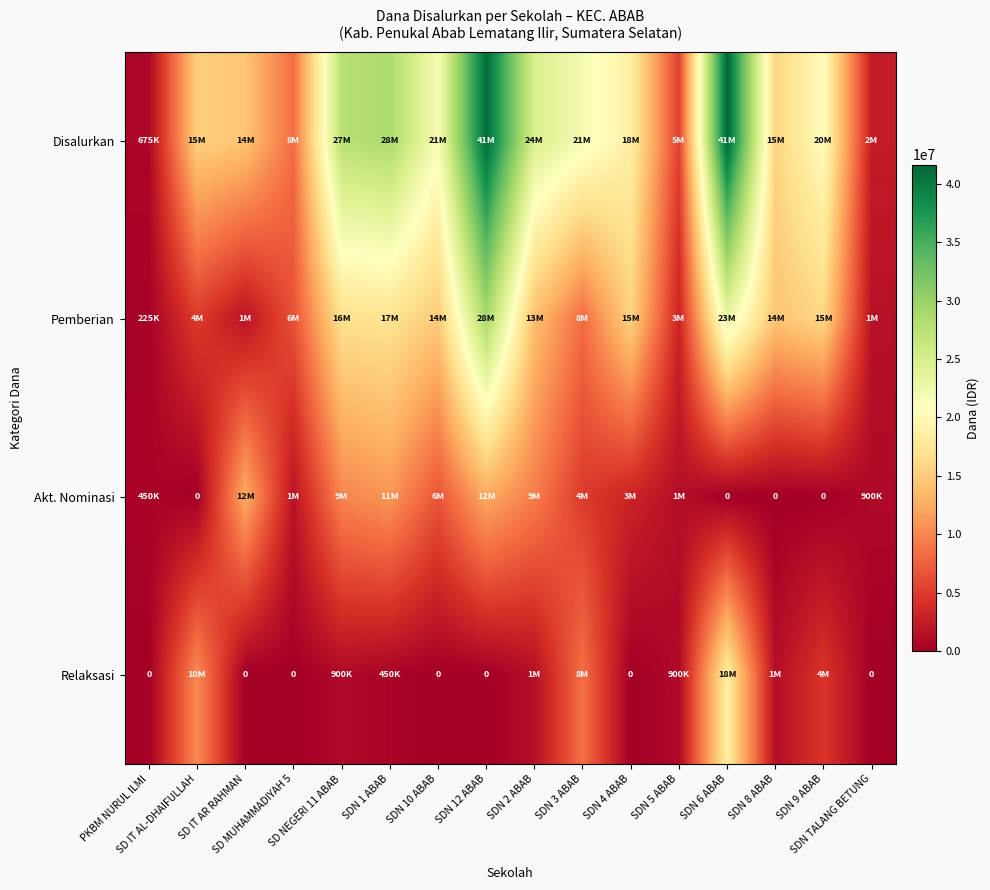

At which label does Pemberian reach its peak?

SDN 12 ABAB